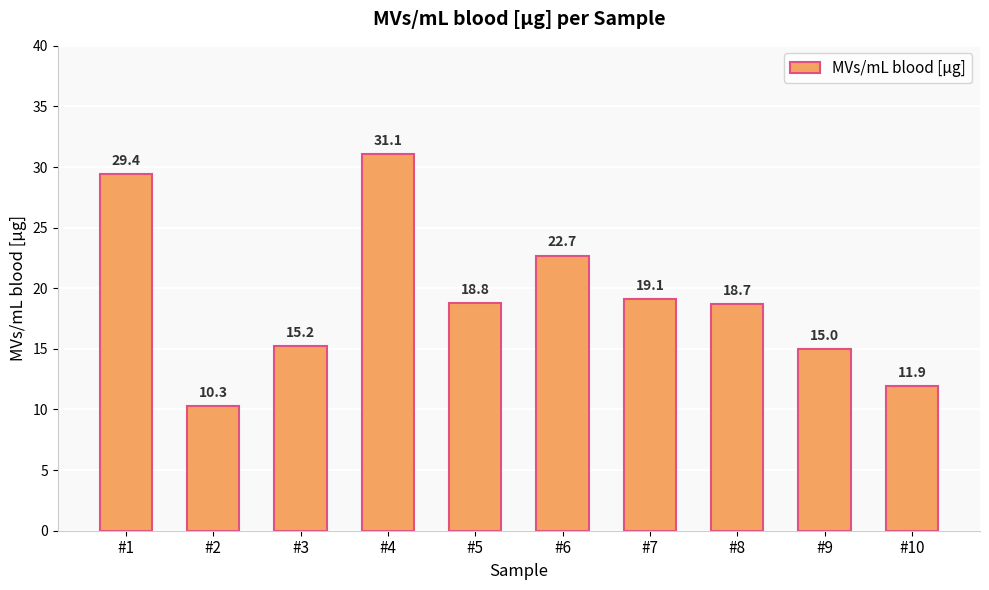

The value at #10 is 21.0. True or false?

False